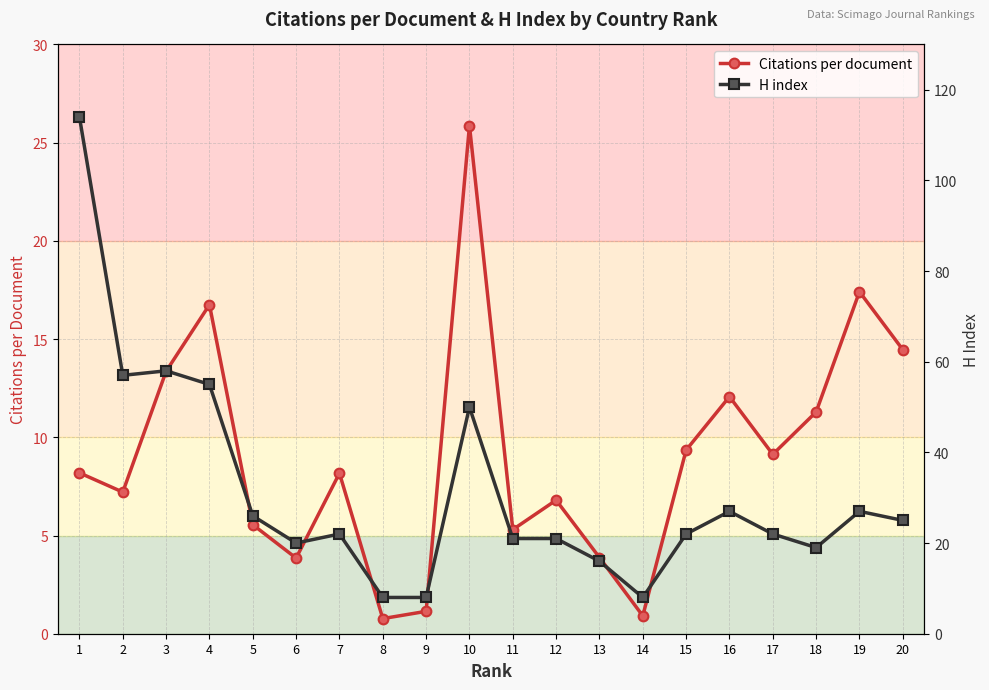

What is the average value of the Citations per document series?

9.1